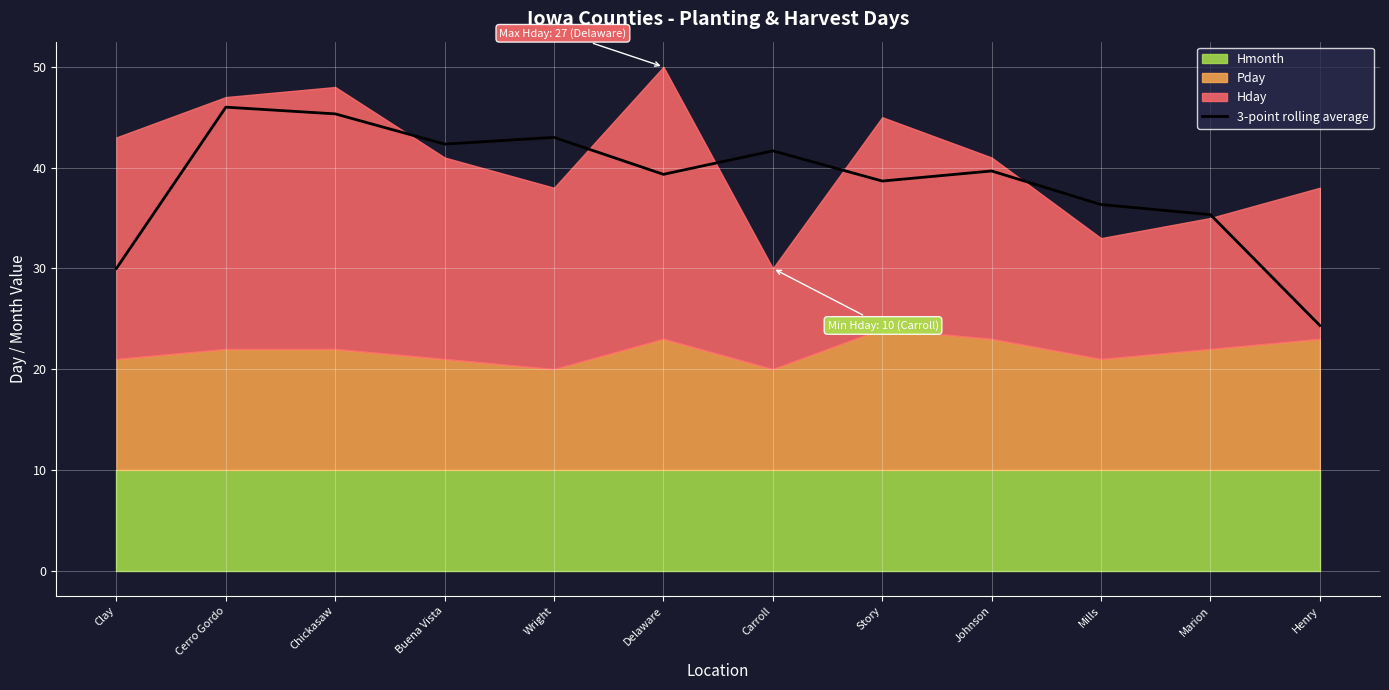

Rank the categories by value from highest to lowest.

Cerro Gordo, Chickasaw, Wright, Buena Vista, Carroll, Johnson, Delaware, Story, Mills, Marion, Clay, Henry